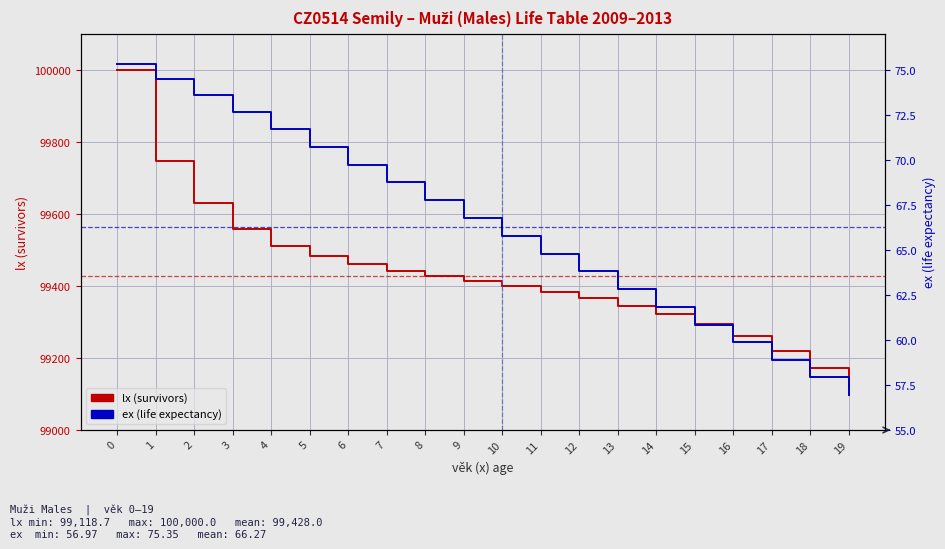

Rank the series by their maximum value, from lowest to highest.

ex (life expectancy), lx (survivors)